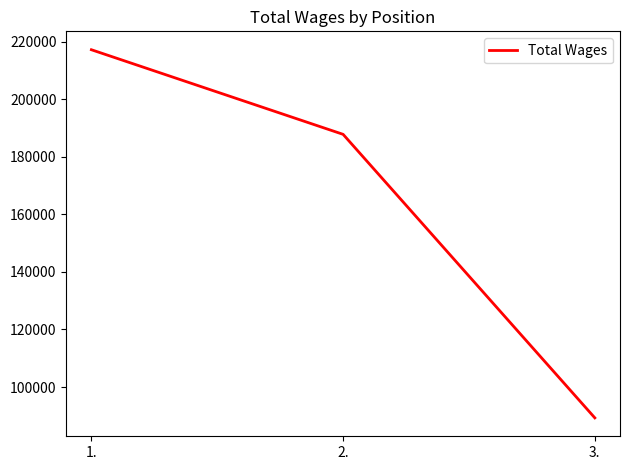

How many distinct data groups are displayed?

1